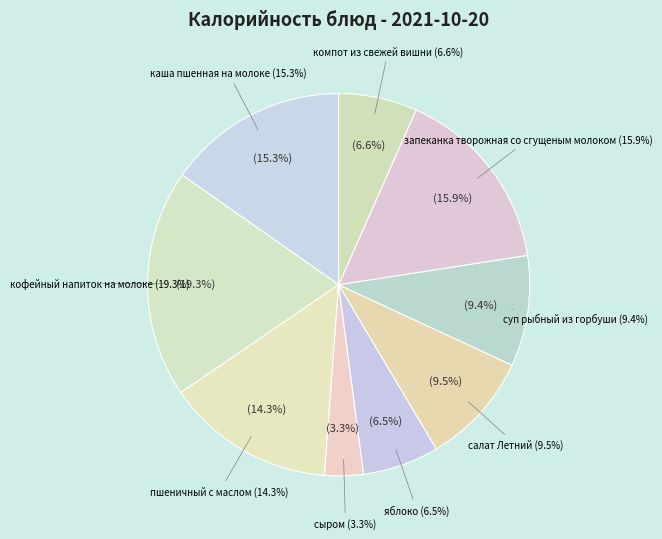

Do пшеничный с маслом and кофейный напиток на молоке together represent more than half of the pie?

No